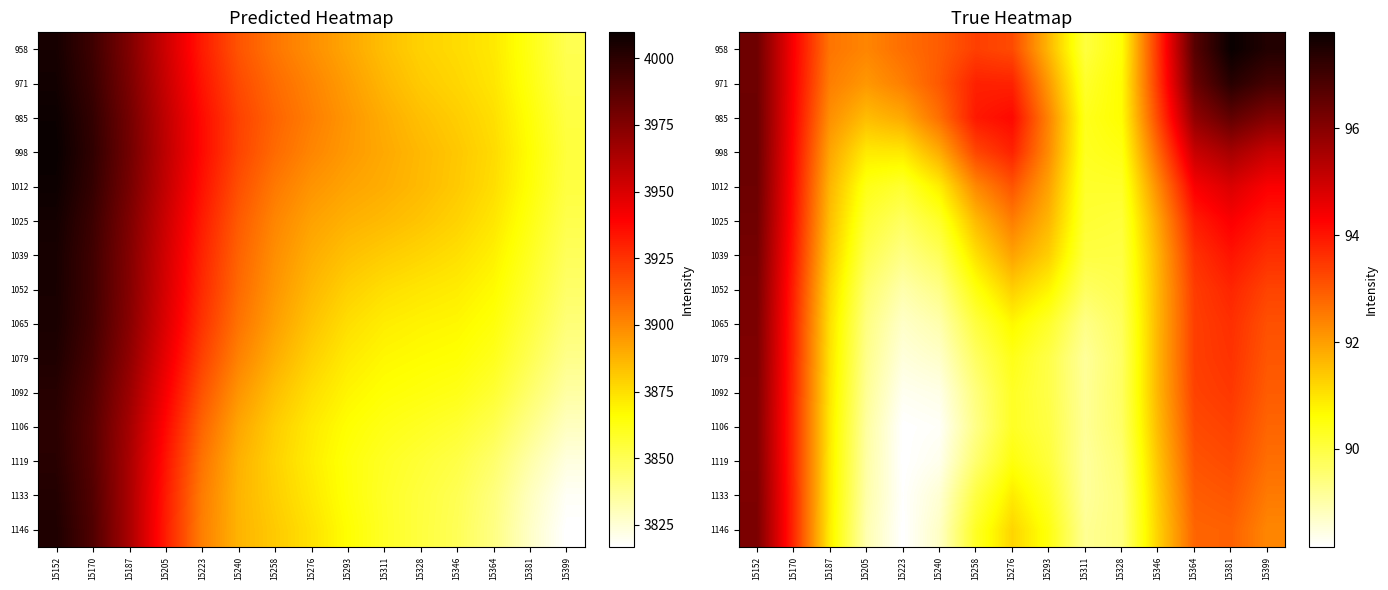

What is the greatest value displayed?

97.8